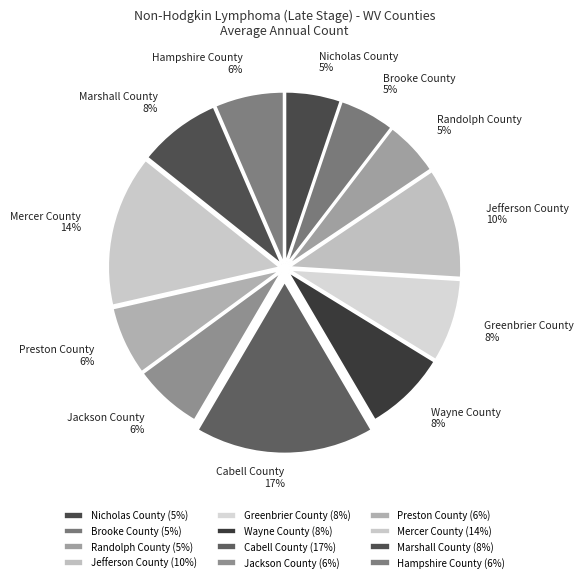

Which has a higher value, Nicholas County or Jackson County?

Jackson County